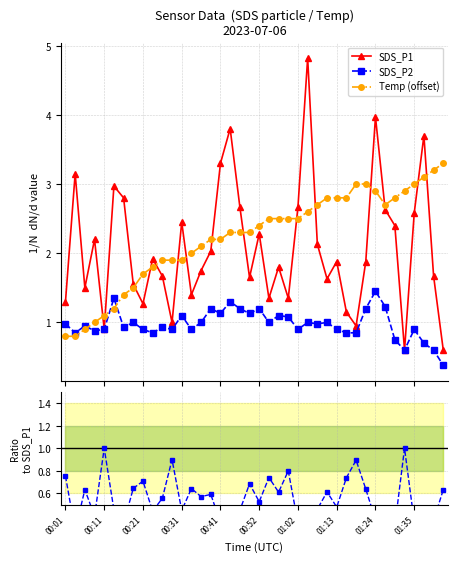

What is the highest value of the SDS_P1 series?

4.8